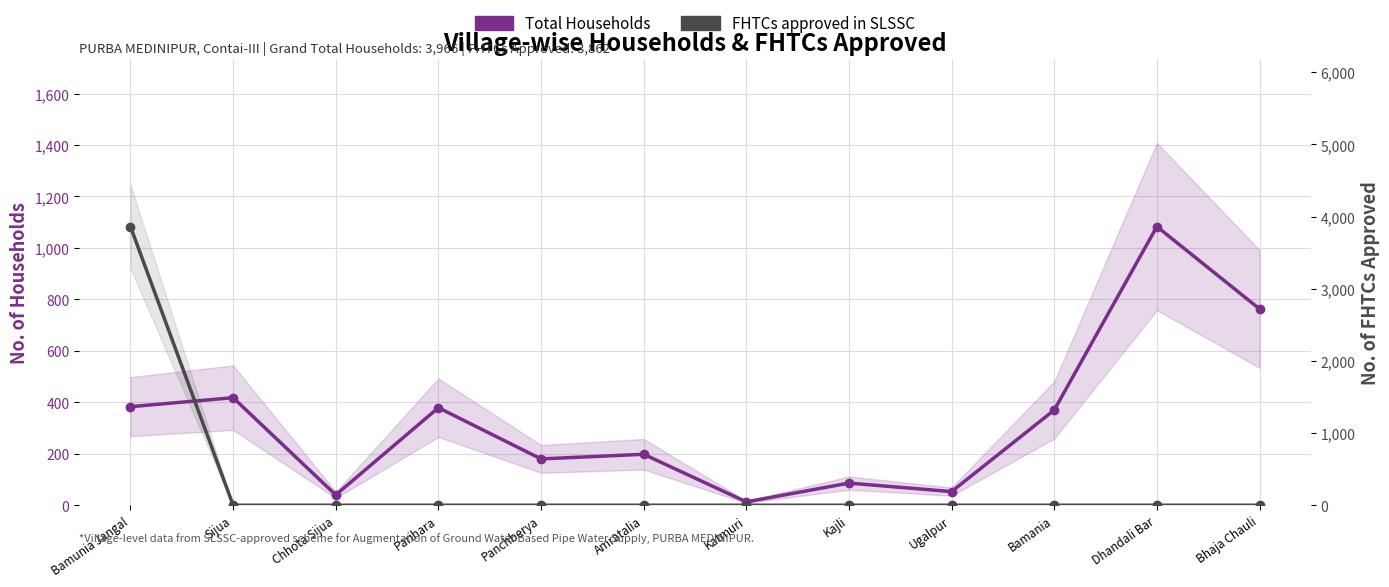

True or false: FHTCs approved in SLSSC has more than 0 points higher than both neighbors.

False